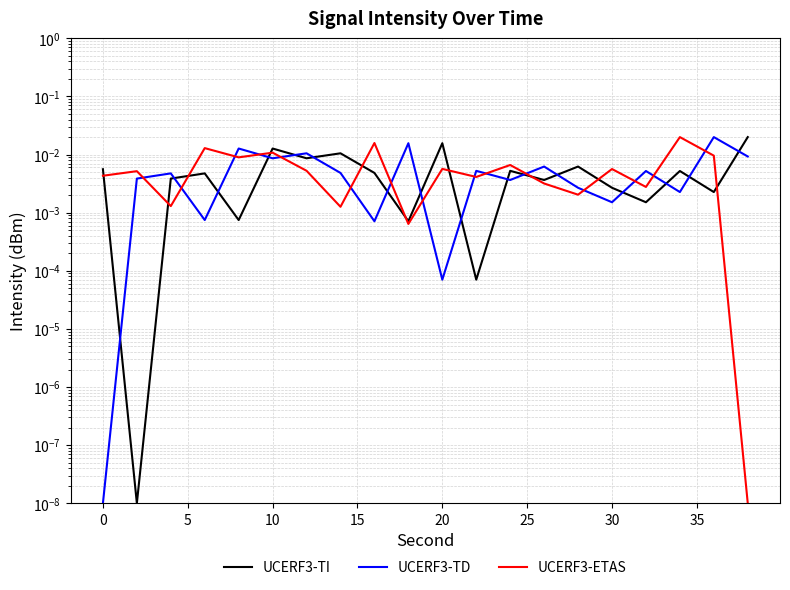

At how many categories does at least one series exceed 0?

20